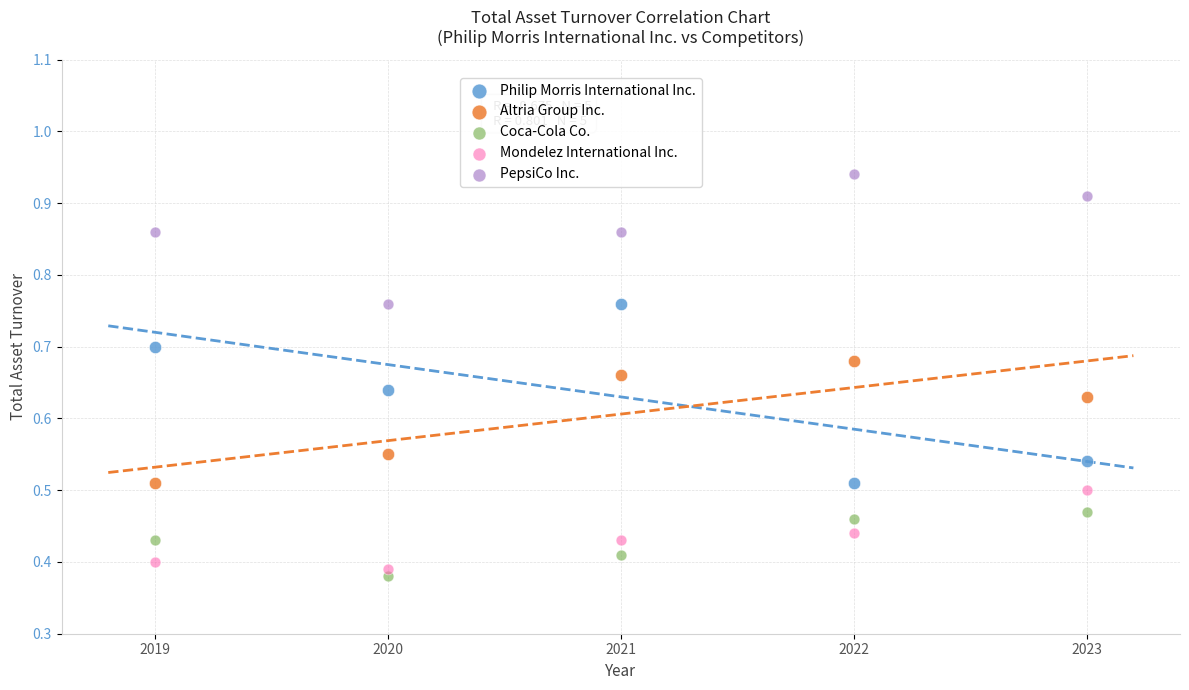

Which series has the largest Y range (max minus min)?

Philip Morris International Inc.